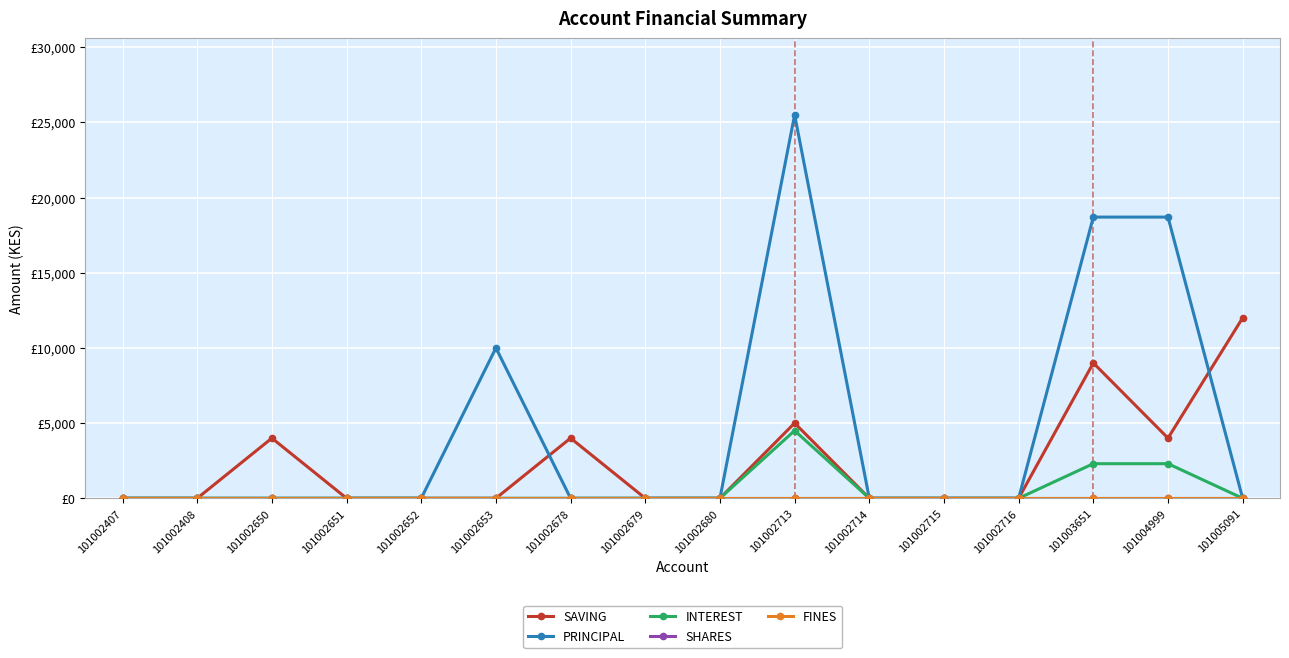

Rank the categories by INTEREST value from highest to lowest.

101002713, 101003651, 101004999, 101002407, 101002408, 101002650, 101002651, 101002652, 101002653, 101002678, 101002679, 101002680, 101002714, 101002715, 101002716, 101005091